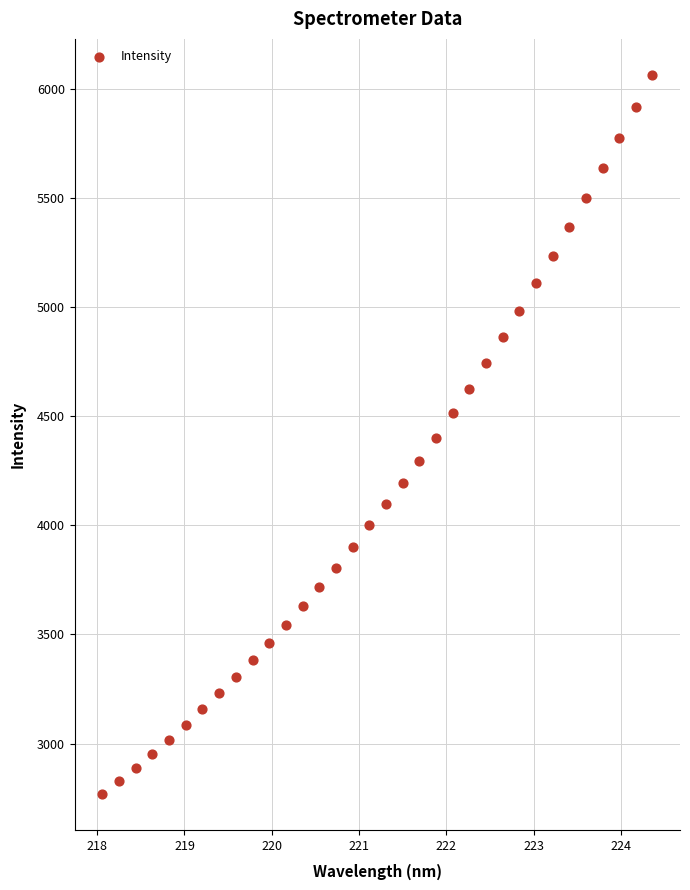

What is the range of Y values (max minus min)?

3295.0